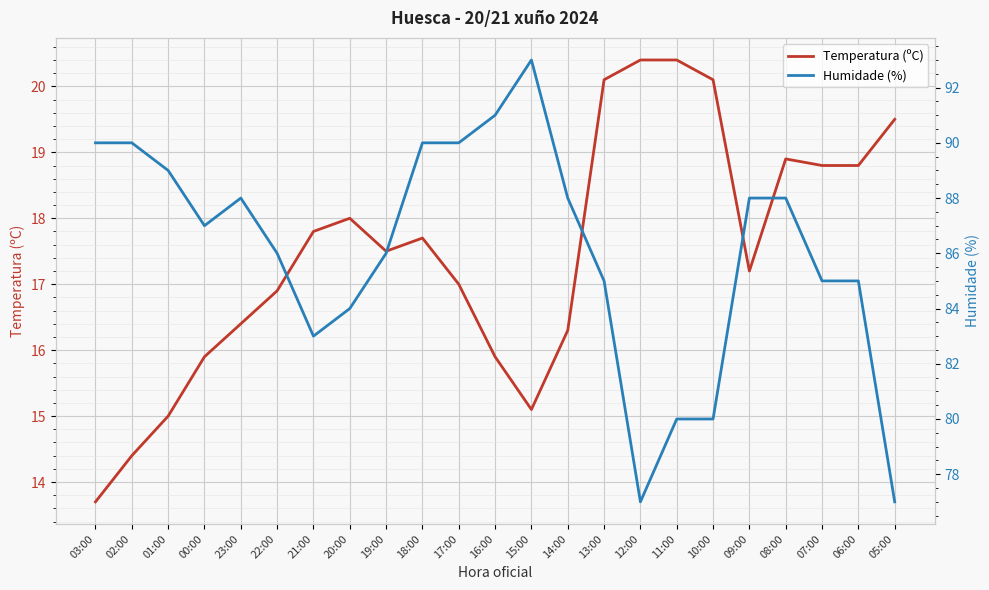

Which series has the widest spread of values?

Humidade (%)